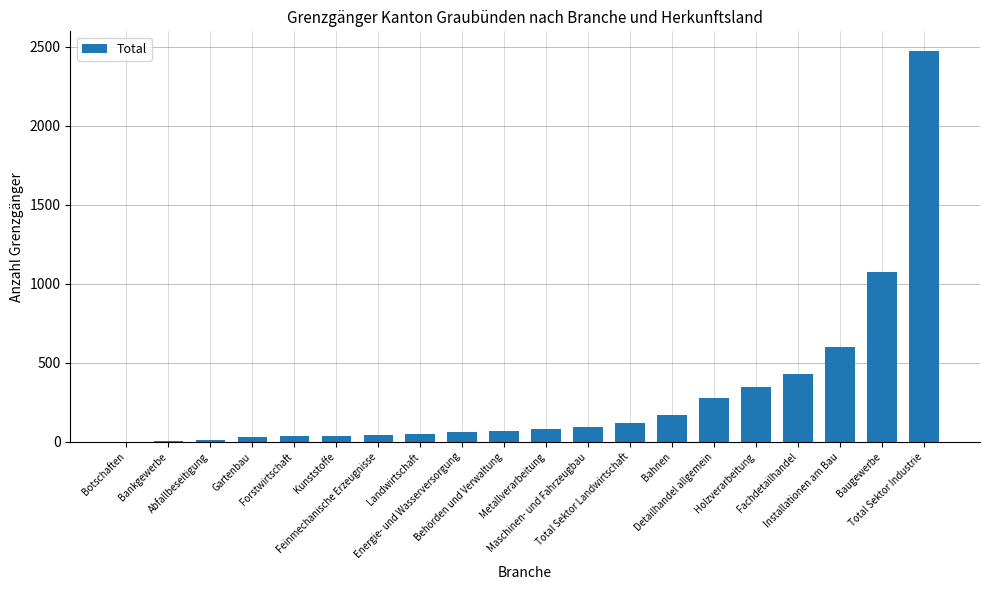

Are the bars horizontal?

No